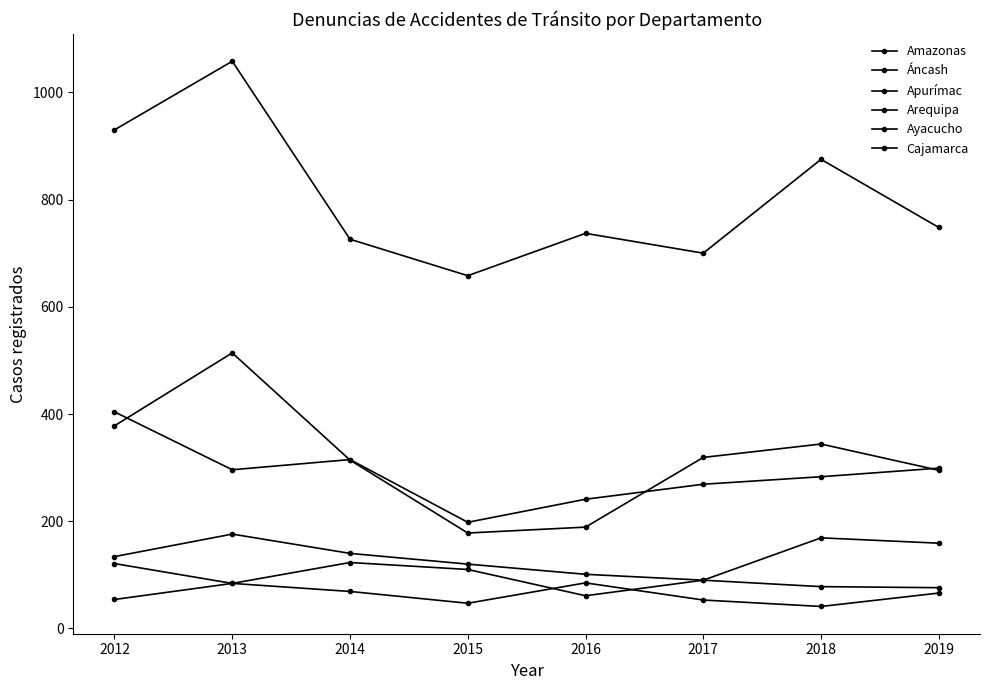

What is the value of the Ayacucho point at the 4th from the left?

120